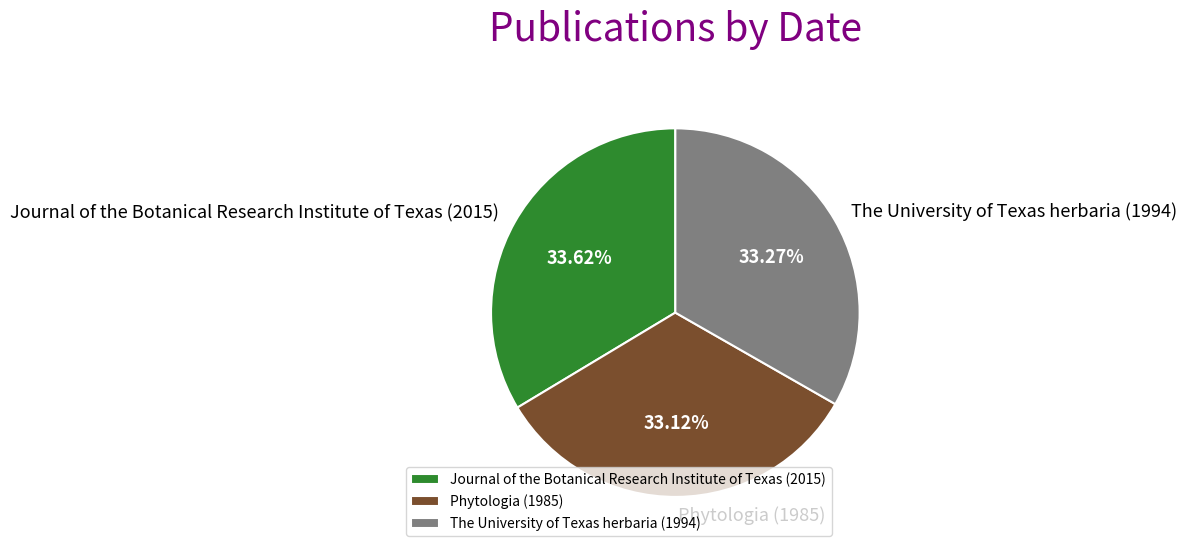

True or false: Phytologia (1985) accounts for 33% of the total.

True